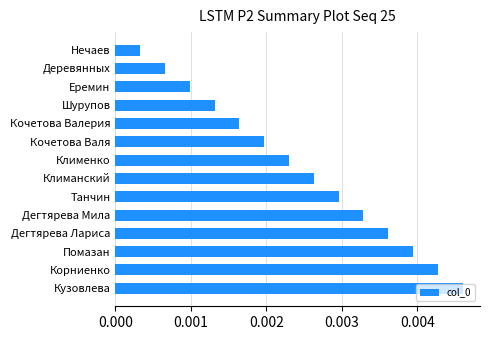

Between Клименко and Деревянных, which is larger?

Клименко